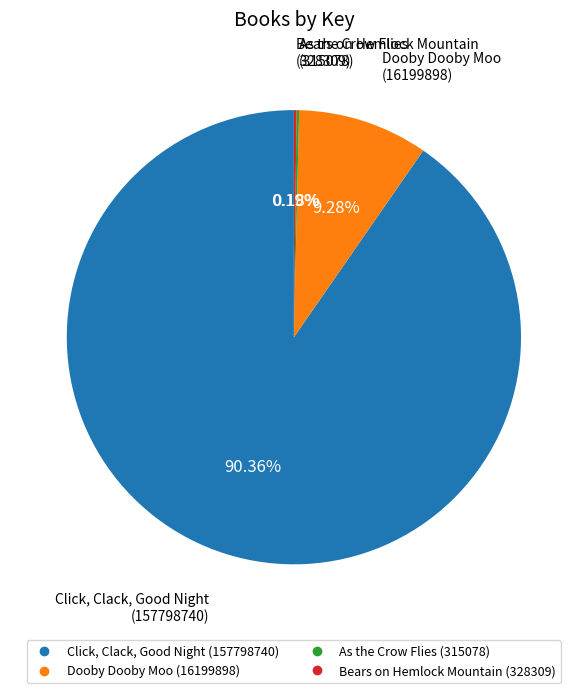

What portion of the pie excludes Dooby Dooby Moo?

90.7%